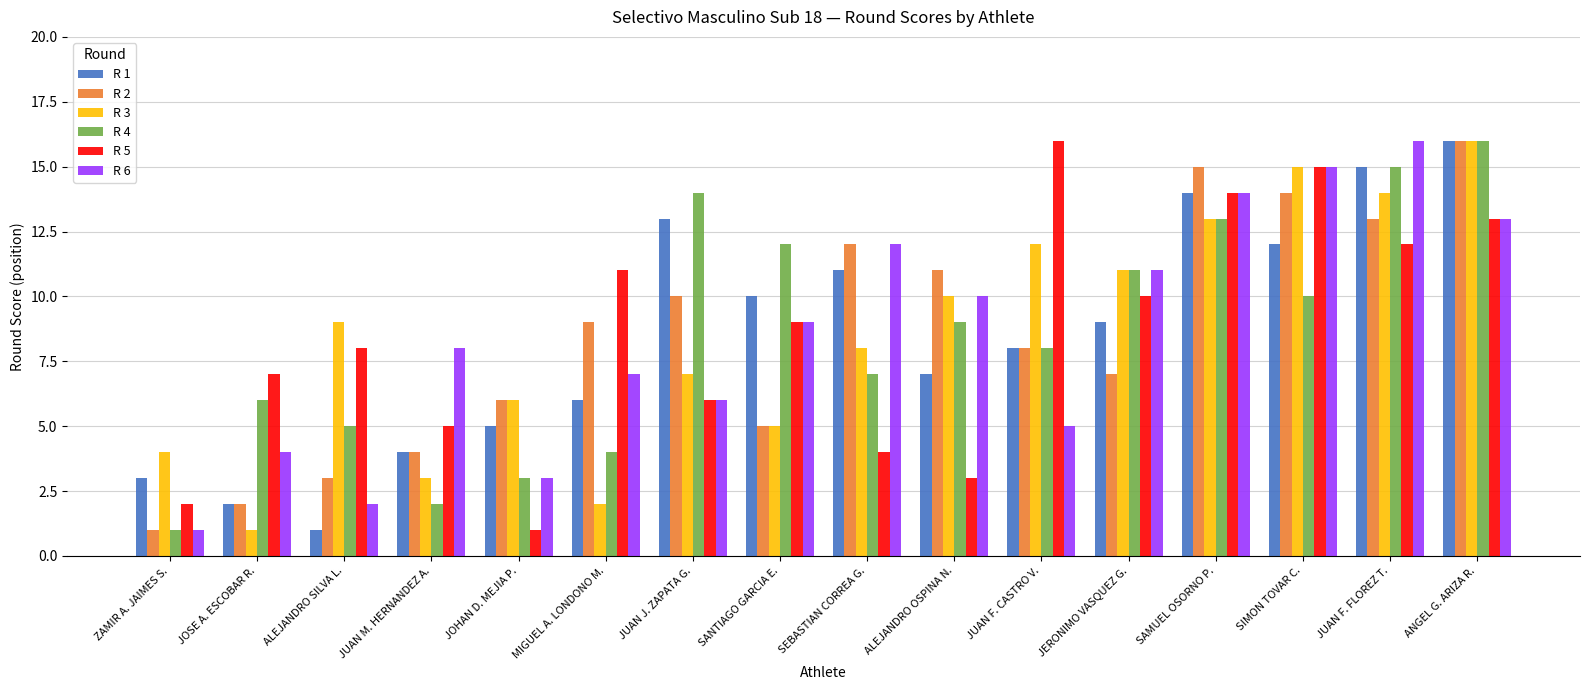

What is the difference between the highest and lowest values at ALEJANDRO OSPINA N.?

8